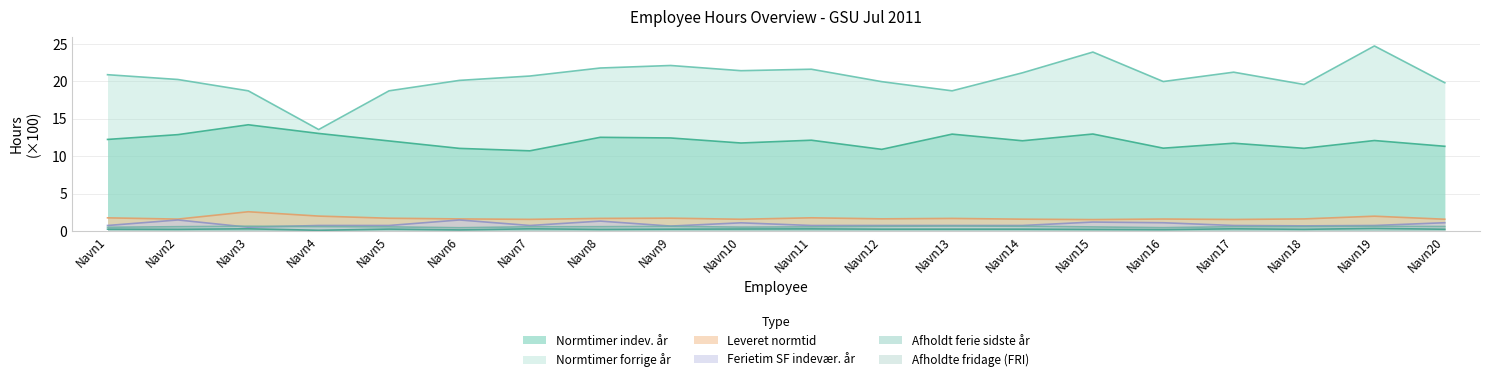

What is the sum of the Ferietim SF indevær. år values at Navn4 and Navn2?

2.2